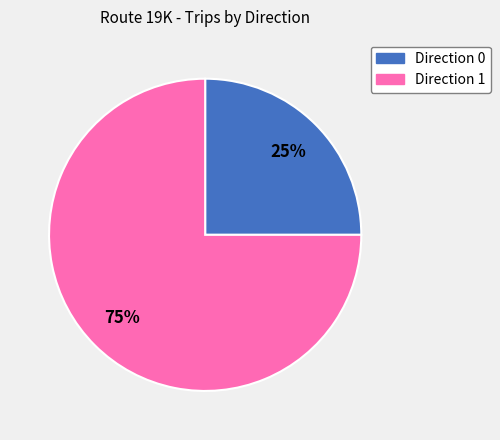

Count the number of slices in the pie.

2